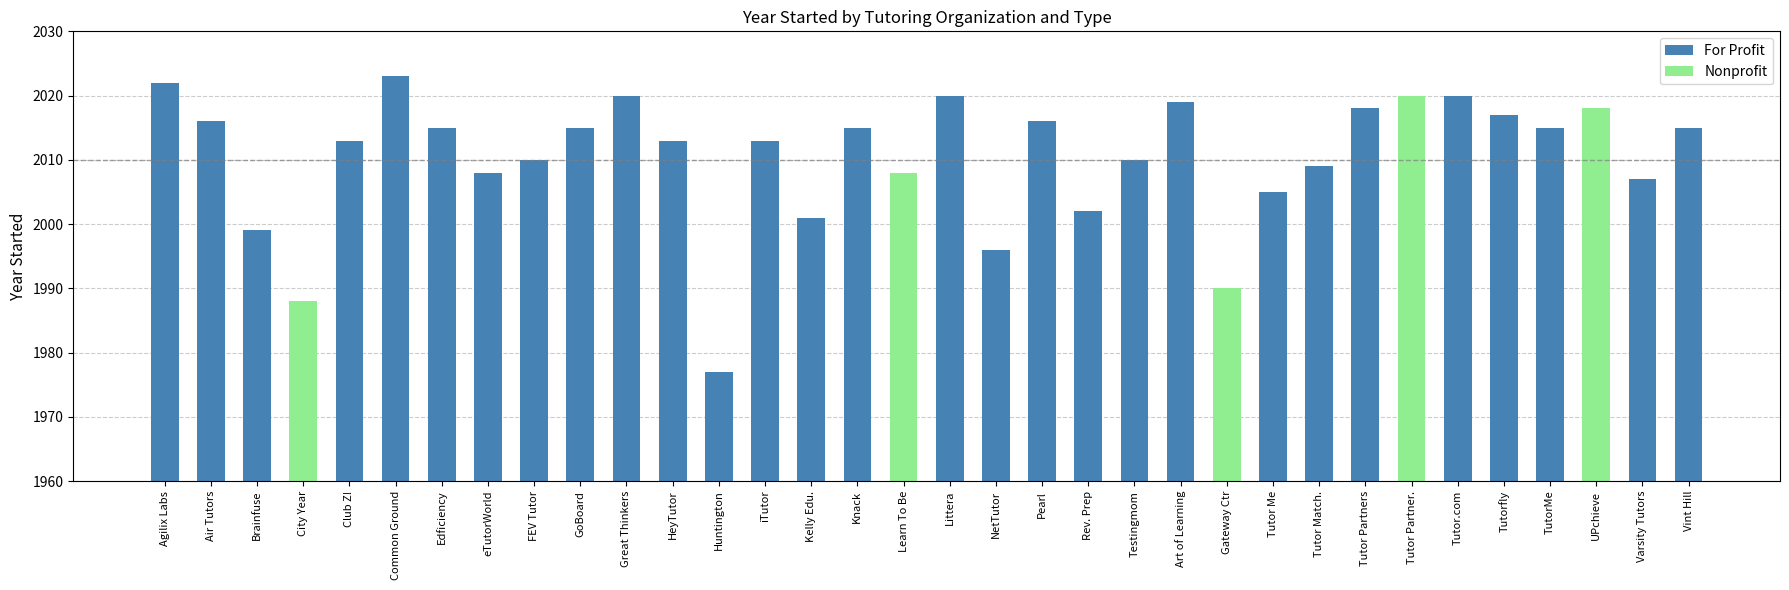

What is the label of the 1st bar from the left?

For Profit